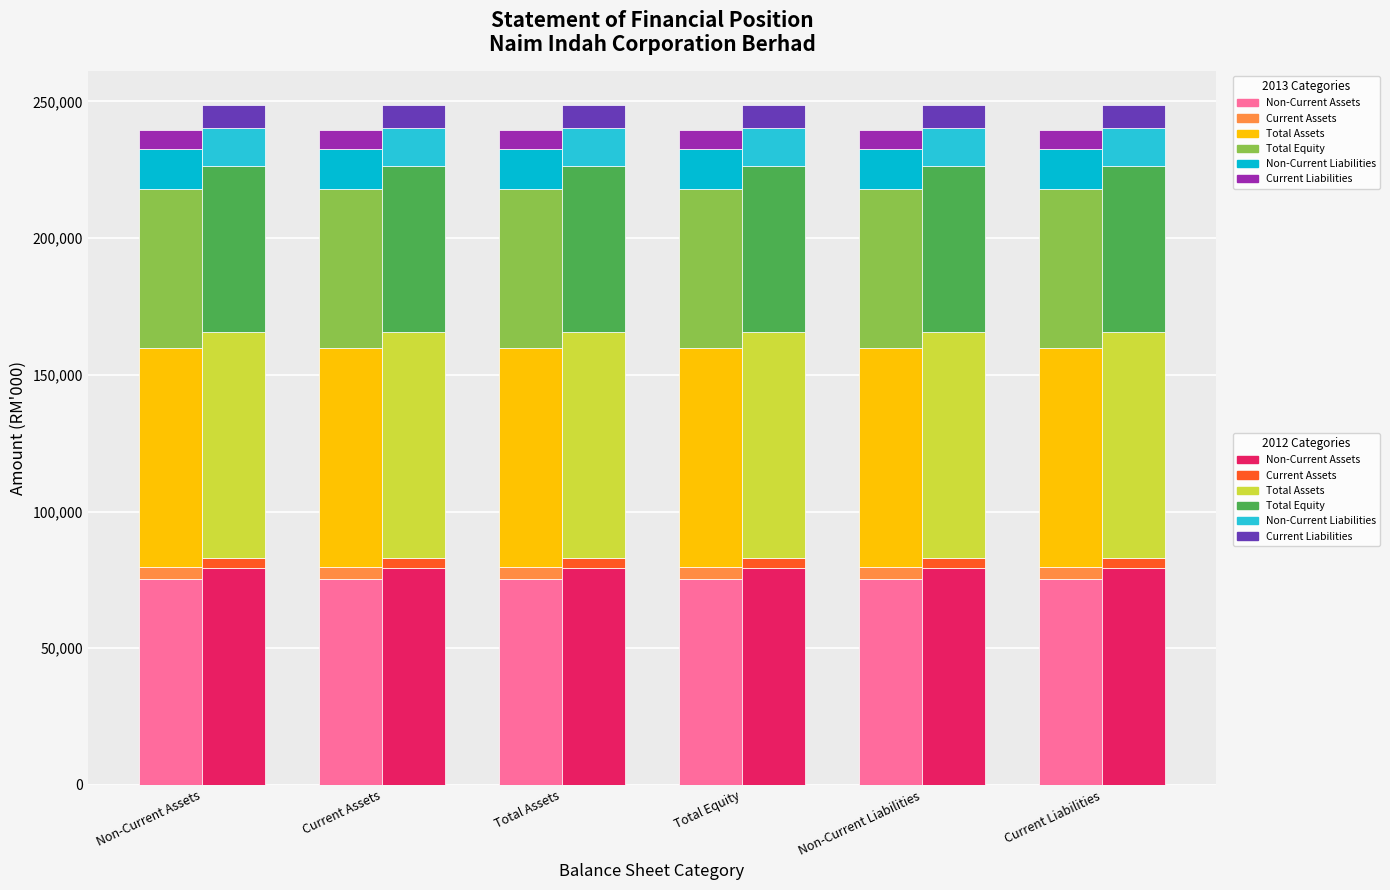

Between Non-Current Assets and Total Assets, which is larger?

Total Assets